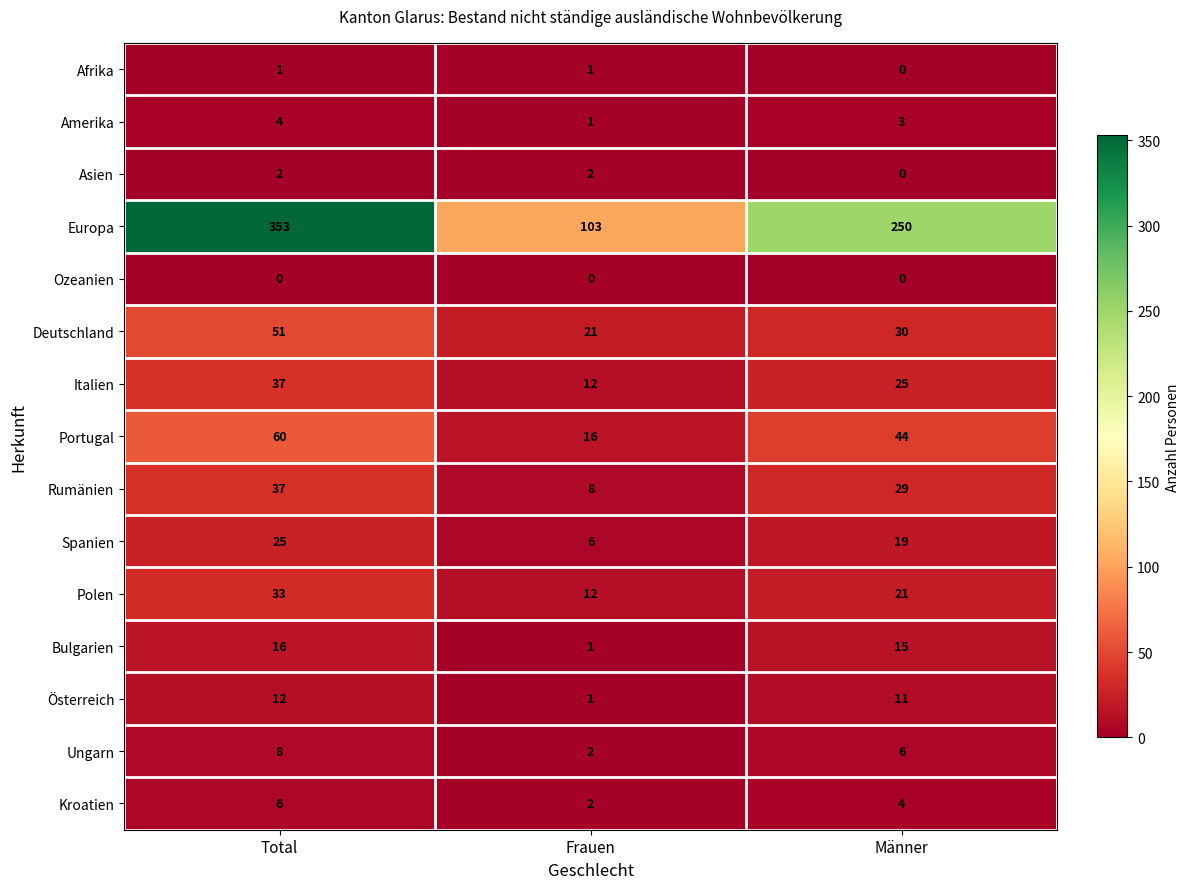

True or false: Ozeanien has a value of 0 at Frauen.

True